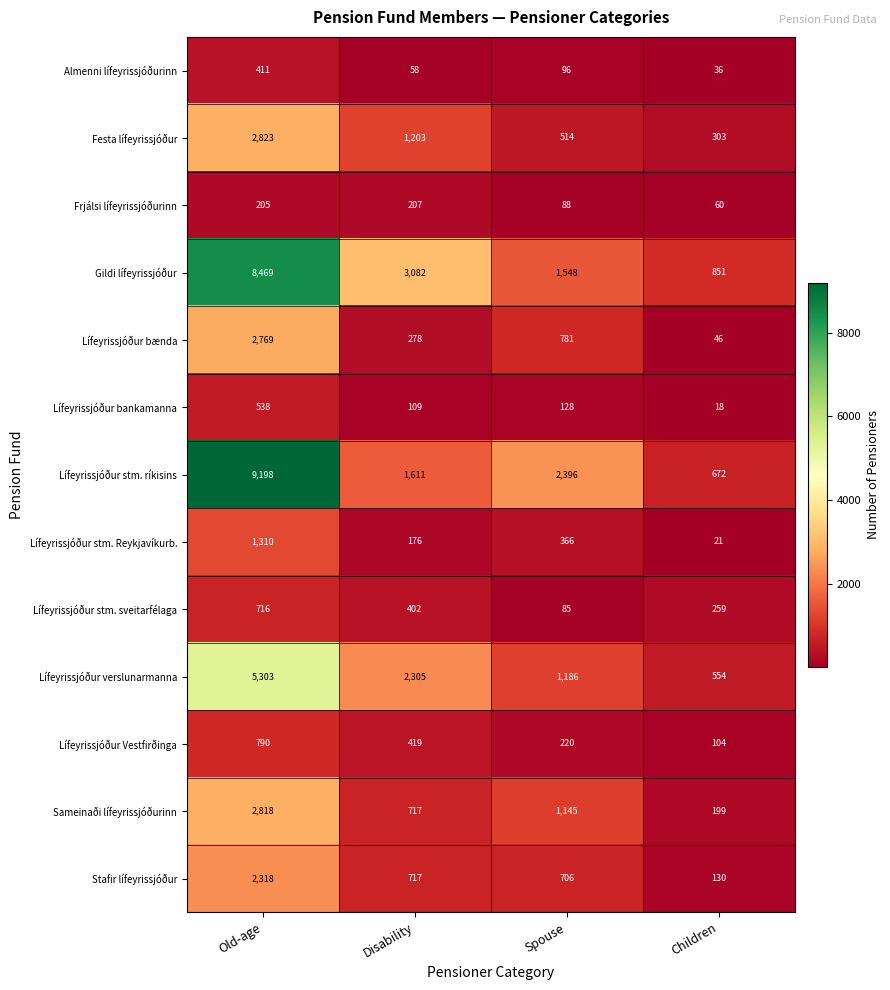

Which series changed the most between Disability and Spouse?

Gildi lífeyrissjóður